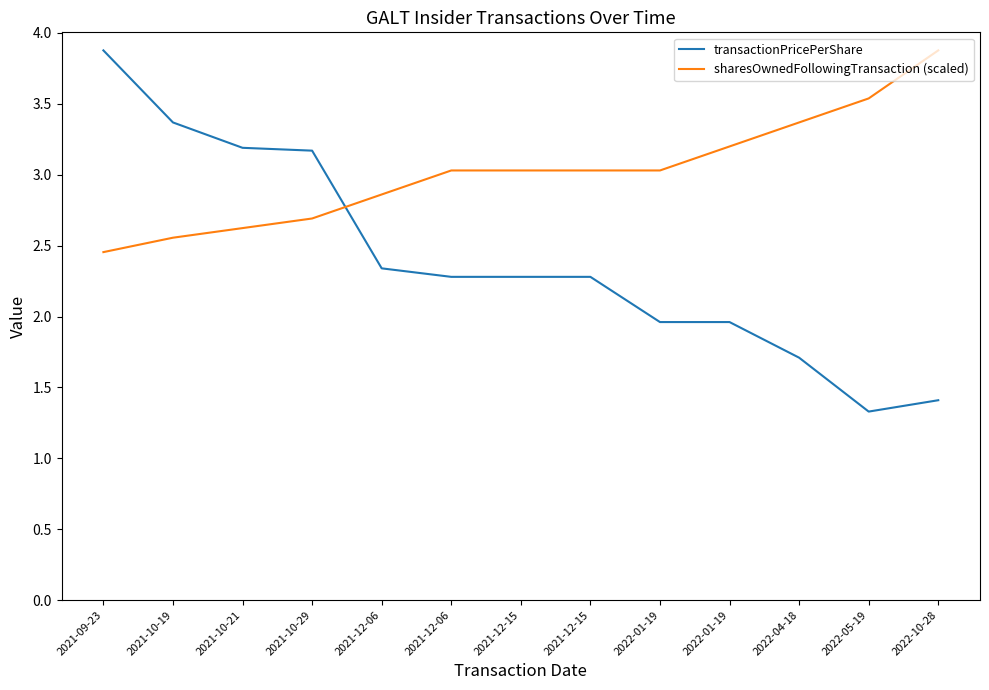

List the series in order of their peak value, lowest first.

transactionPricePerShare, sharesOwnedFollowingTransaction (scaled)